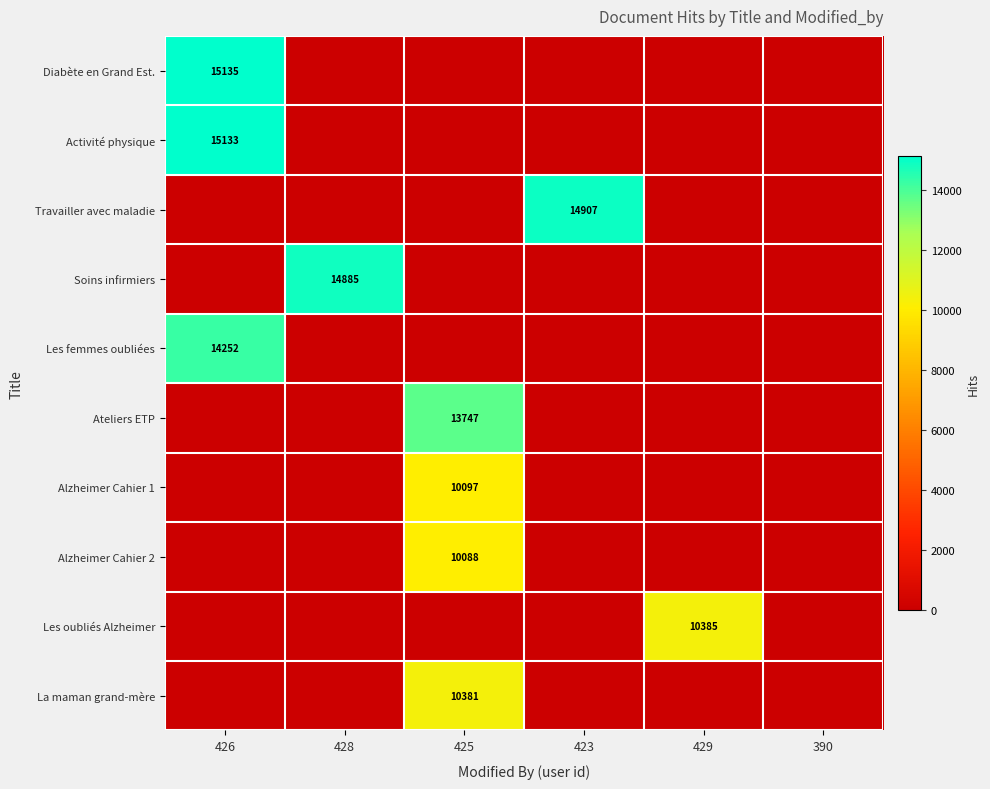

At how many categories does at least one series exceed 5910?

5